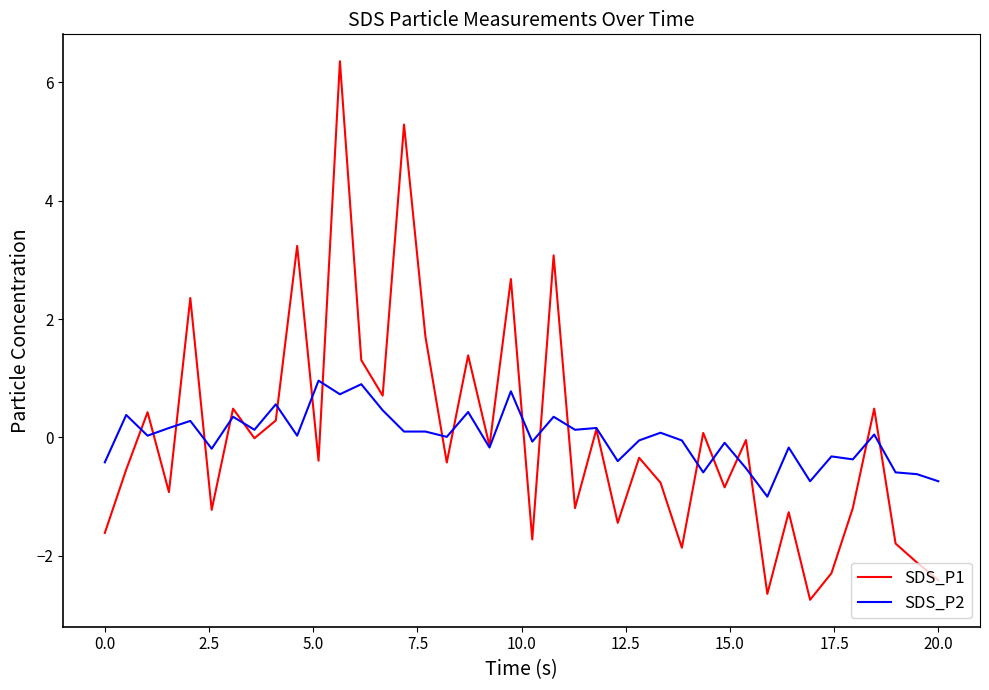

Rank the series by their maximum value, from lowest to highest.

SDS_P2, SDS_P1